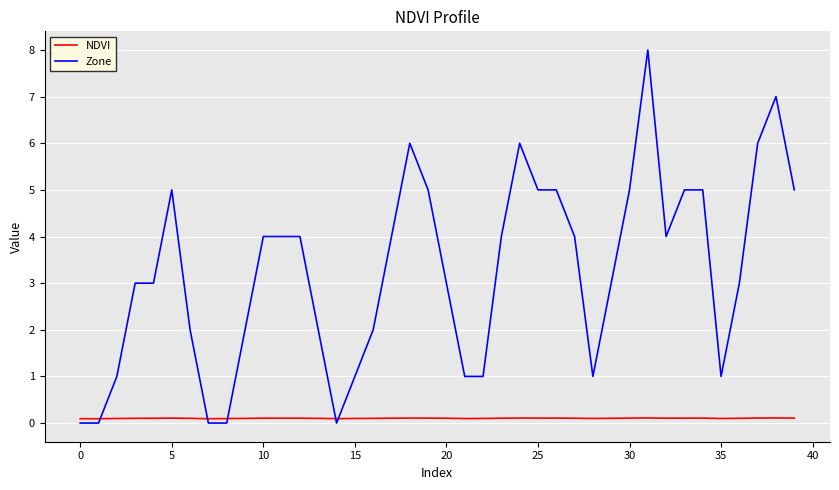

Which series ends up on top after the final intersection of Zone and NDVI?

Zone